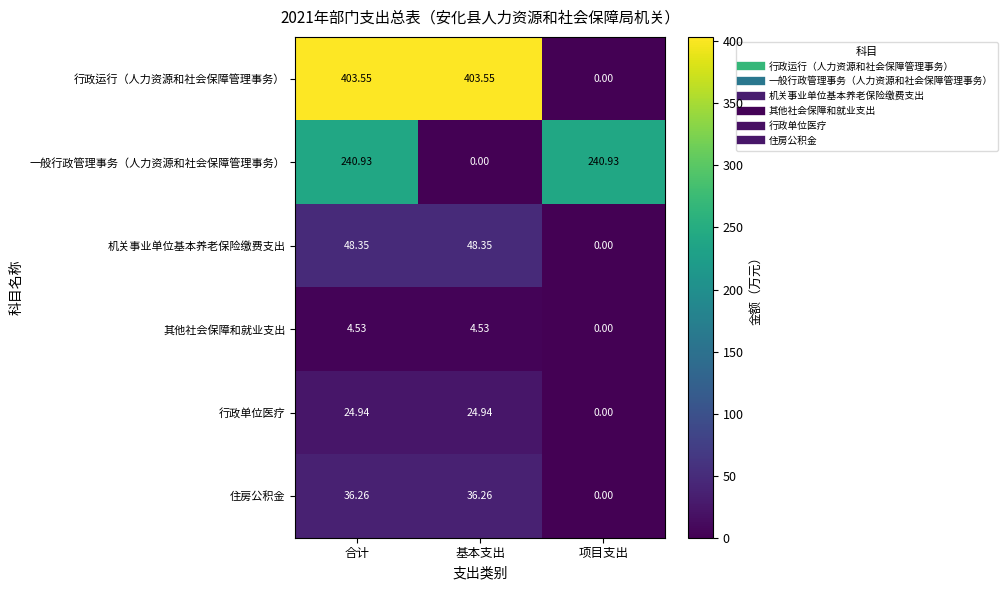

Which series has the widest spread of values?

行政运行（人力资源和社会保障管理事务）